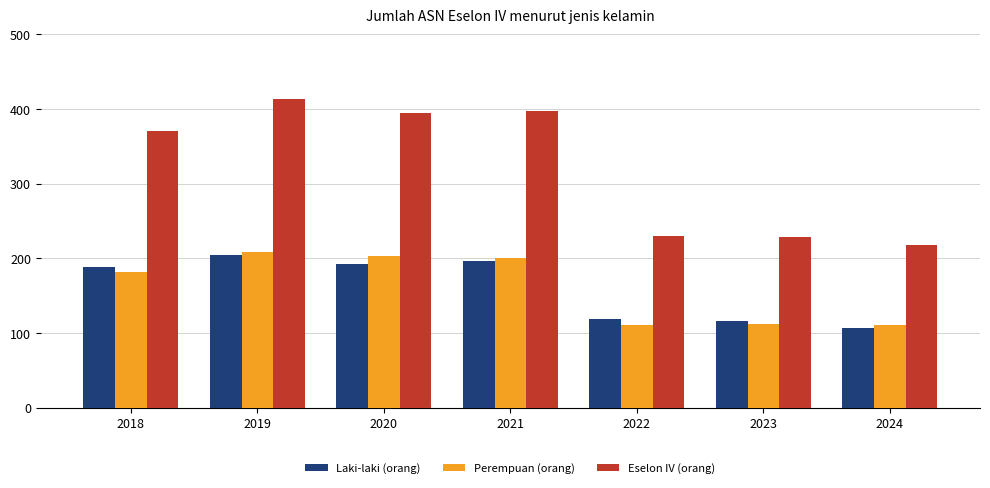

What is the spread (max minus min) of values at 2020?

203